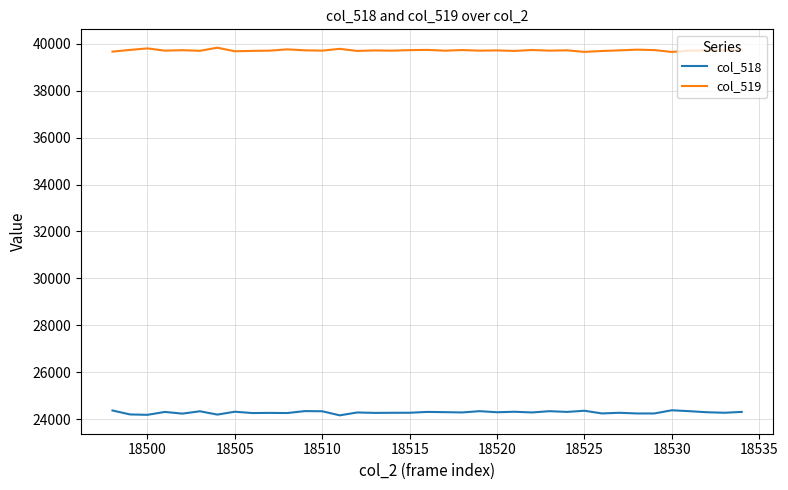

True or false: col_518 has more than 1 points higher than both neighbors.

True